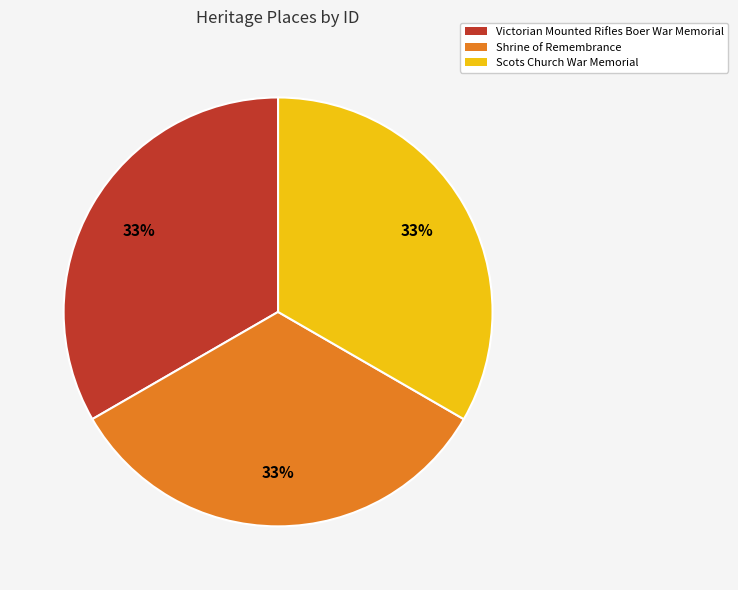

True or false: Scots Church War Memorial accounts for 26% of the total.

False